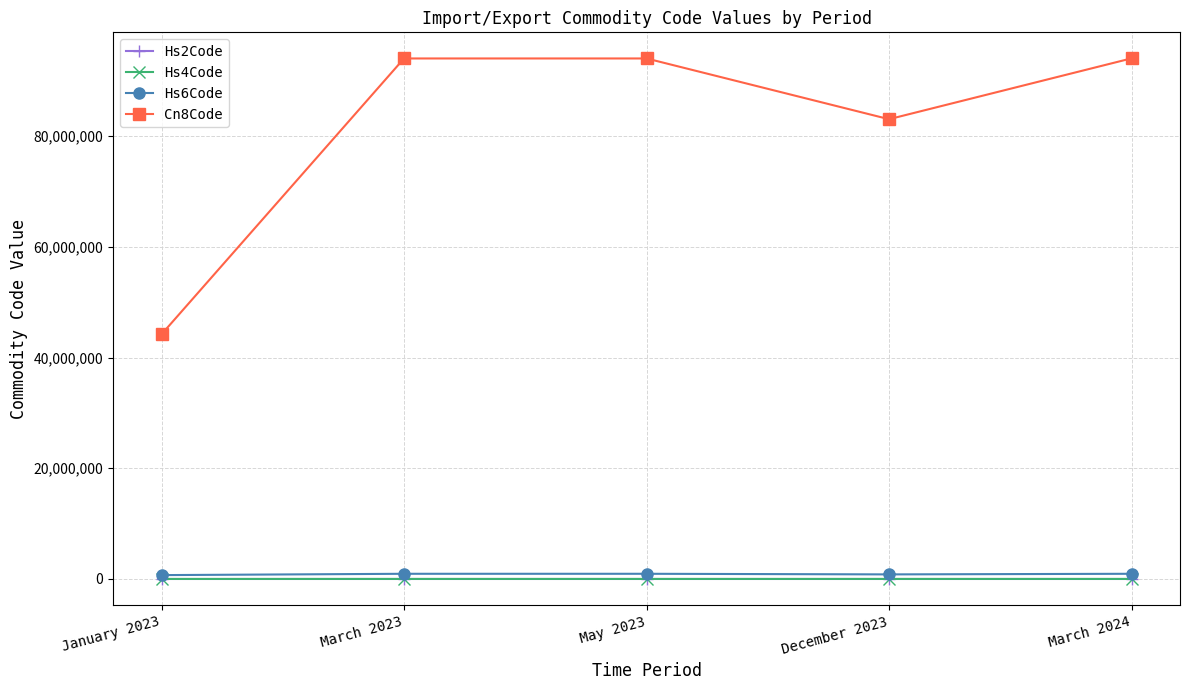

What is the sum of the Cn8Code values at December 2023 and March 2023?

177098910